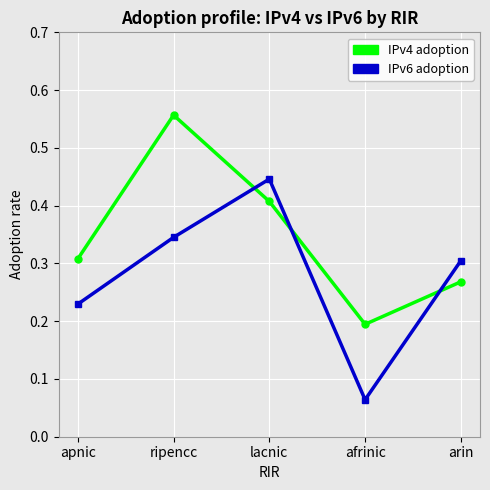

The value of IPv4 adoption at apnic is 0.5. True or false?

False